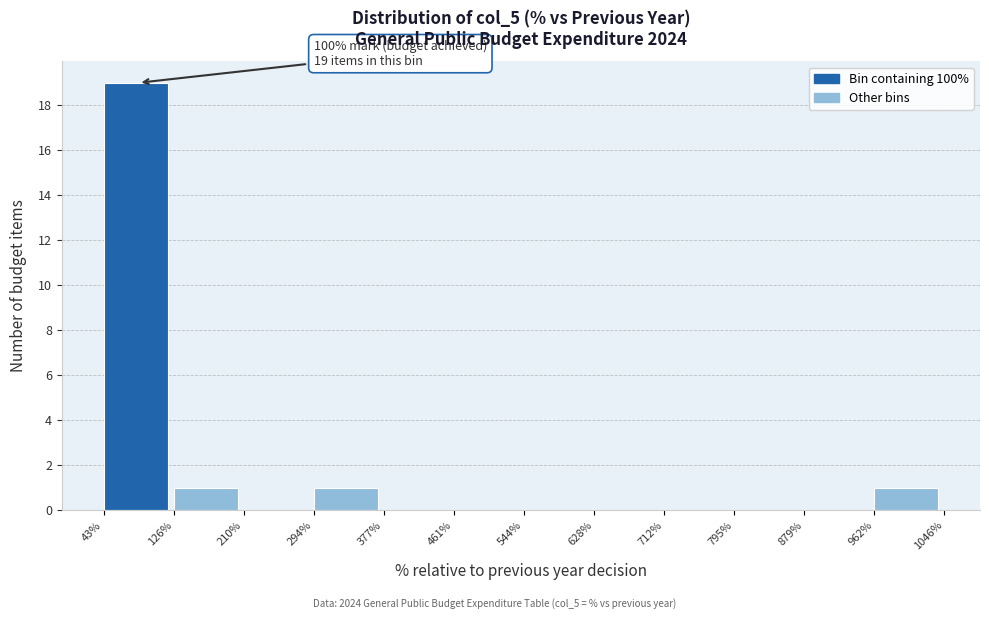

Which range on the x-axis has the tallest bar?

43% to 126%